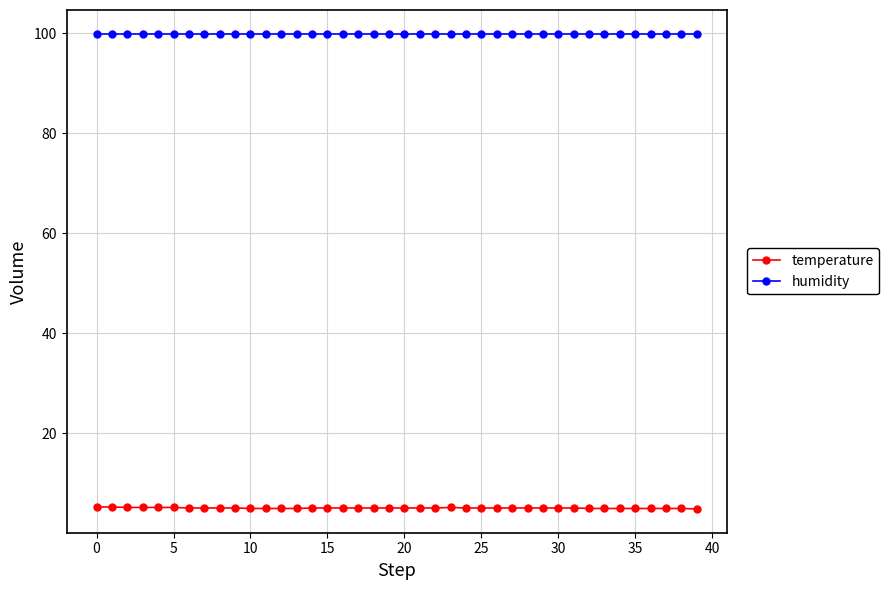

What is the minimum value for humidity?

99.9